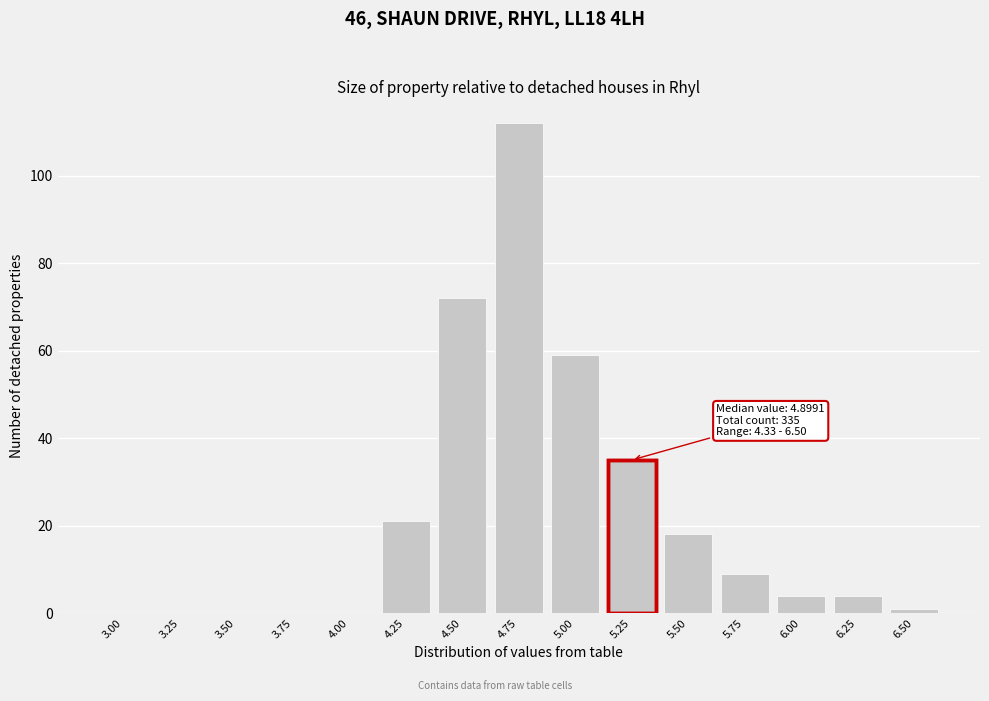

Reading right to left, extract all data points from this chart.

6.50=1	6.25=4	6.00=4	5.75=9	5.50=18	5.25=35	5.00=59	4.75=112	4.50=72	4.25=21	4.00=0	3.75=0	3.50=0	3.25=0	3.00=0